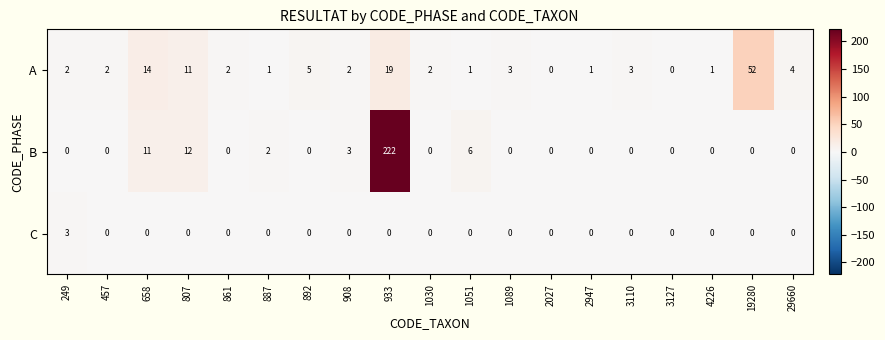

Is the value of A at 933 greater than the value of C at 3127?

Yes